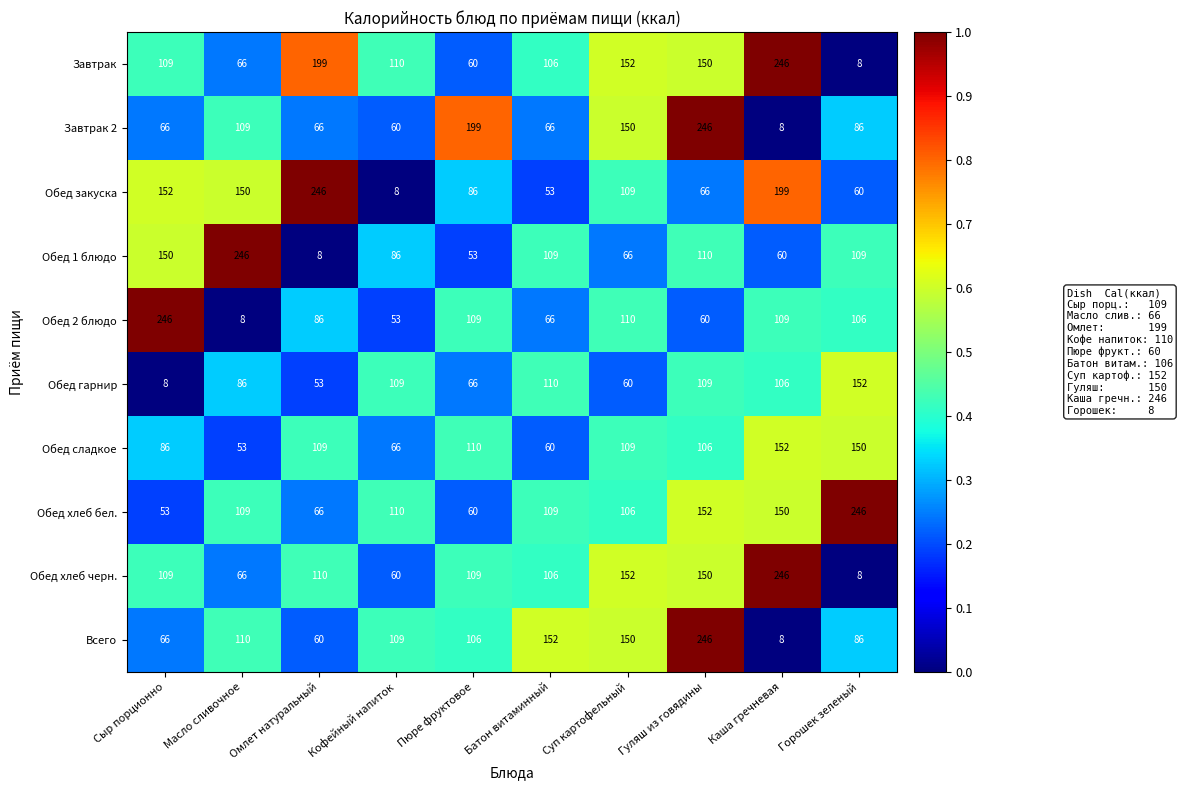

What value does the Завтрак 2 series have at Кофейный напиток?

60